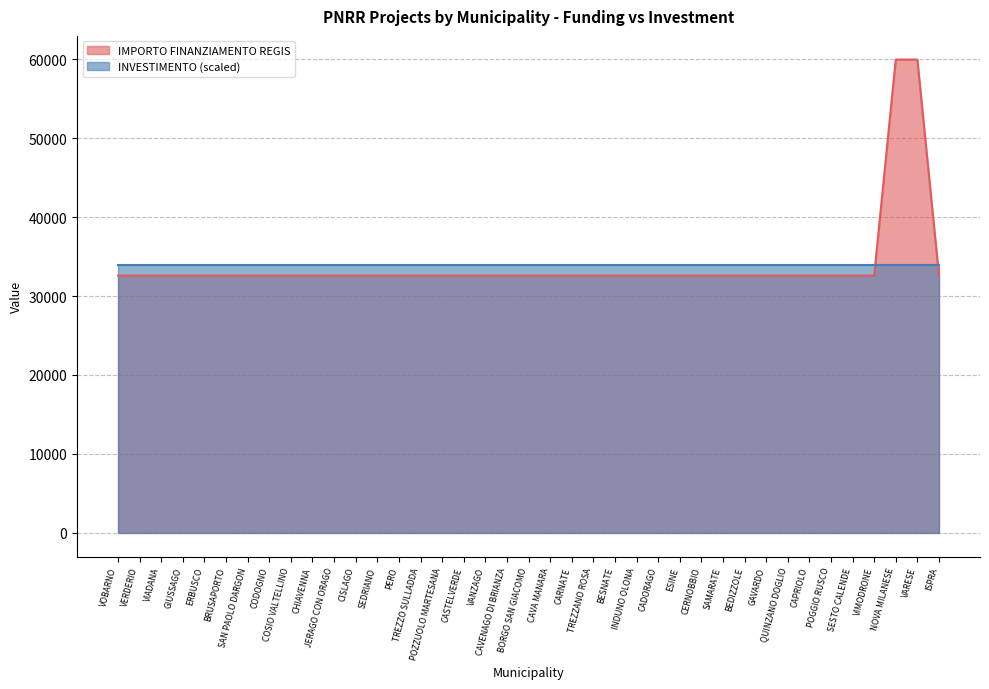

At which label is the value closest to 46277?

VOBARNO